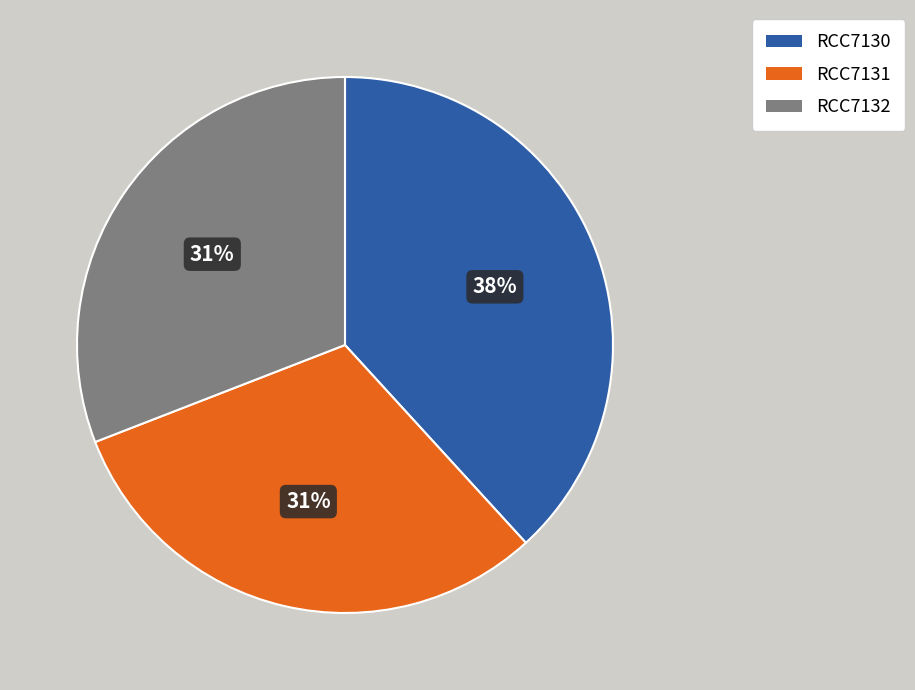

What is the largest slice in the pie chart?

RCC7130